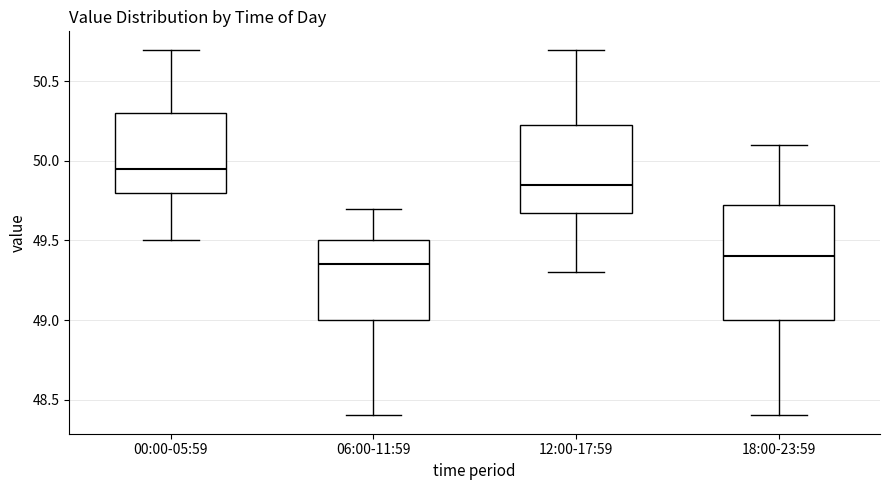

Which box's median line is the highest?

00:00-05:59